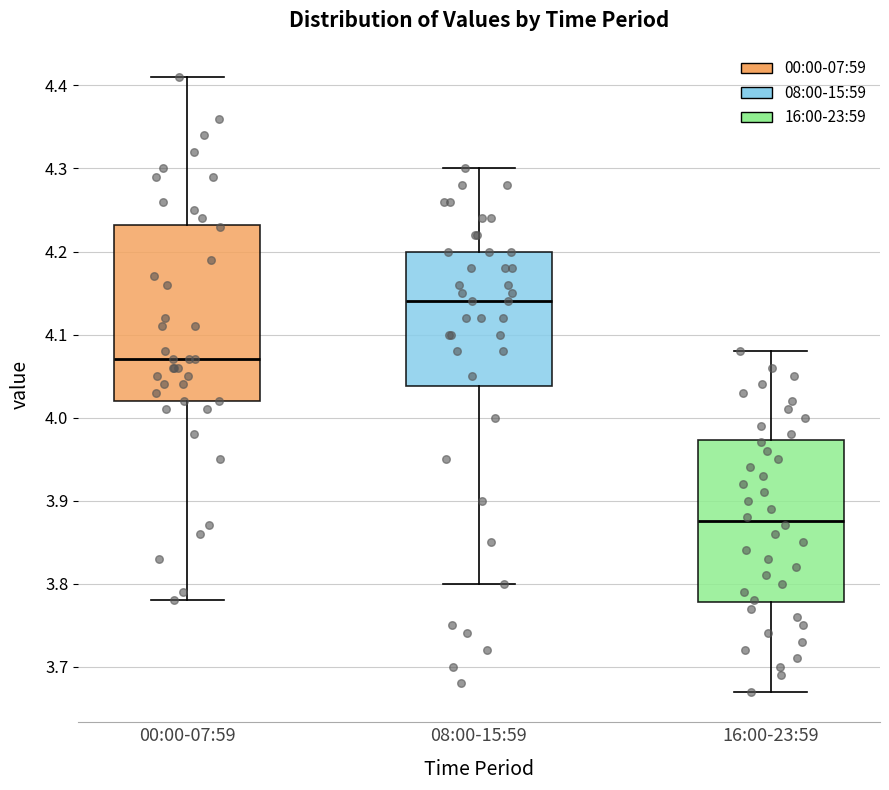

Where is the lower edge of the box for 00:00-07:59 on the y-axis? The values are not printed on the chart, so give them approximately, as read against the axis.

4.02